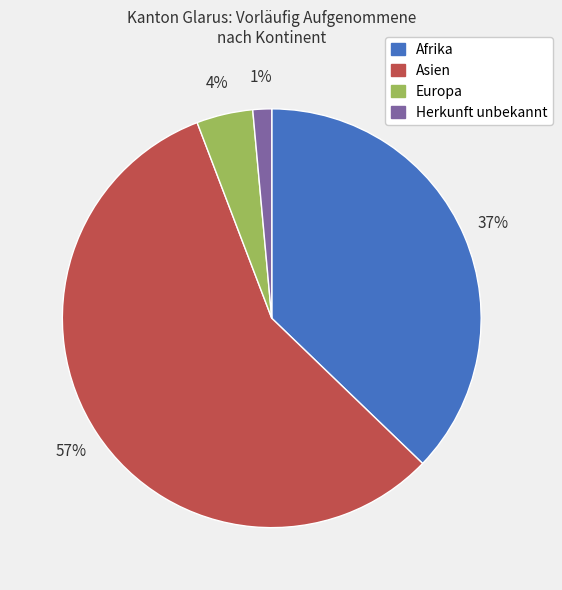

What is the smallest slice in the pie chart?

Herkunft unbekannt